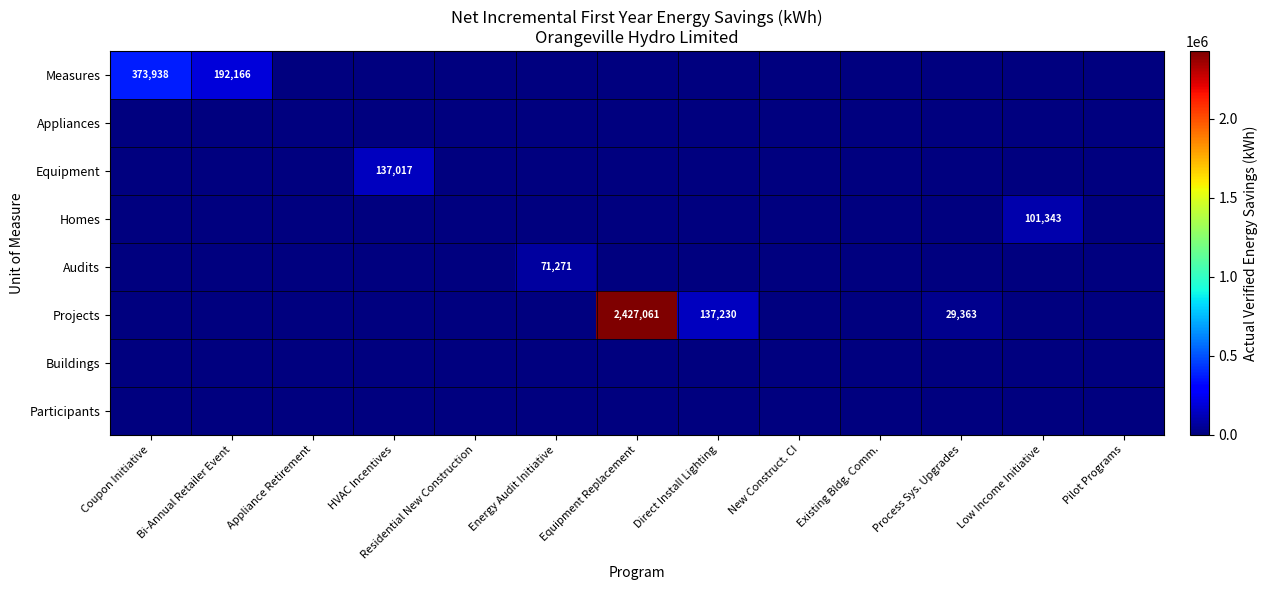

True or false: Buildings has a value of 0 at Existing Bldg. Comm..

True